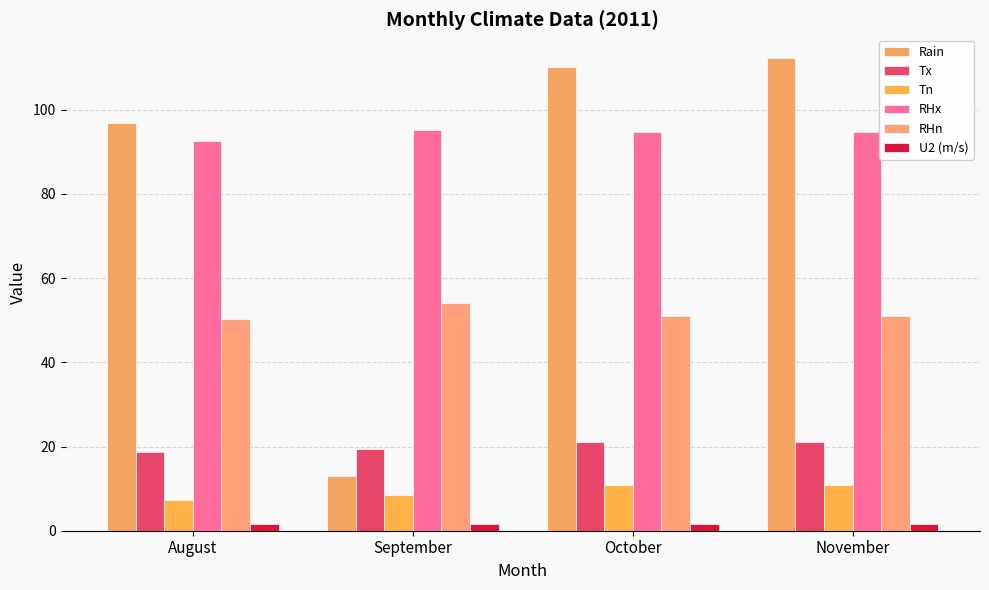

Is it true that U2 (m/s) equals 1.0 at October?

False